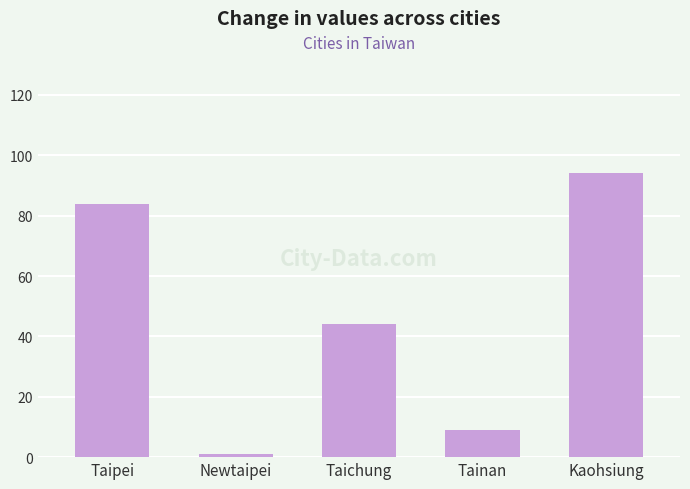

What is the ratio of the value at Kaohsiung to the value at Newtaipei?

94.0